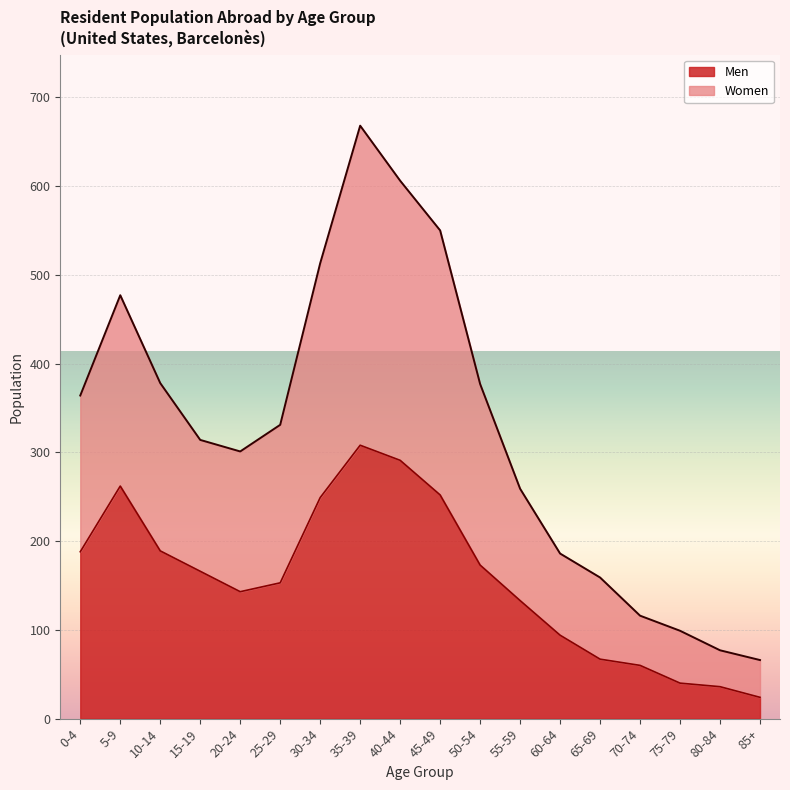

What is the sum of the Women values at 80-84 and 50-54?

454